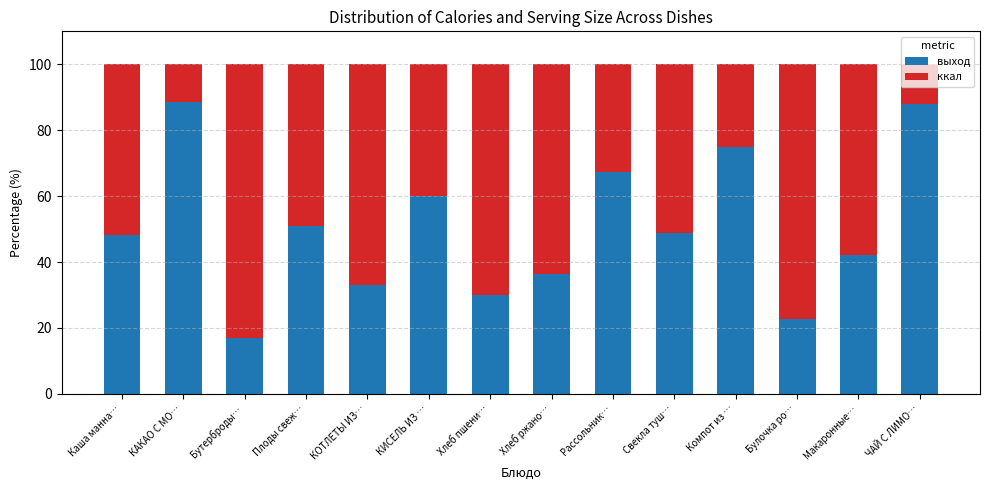

Does the chart contain any negative values?

No